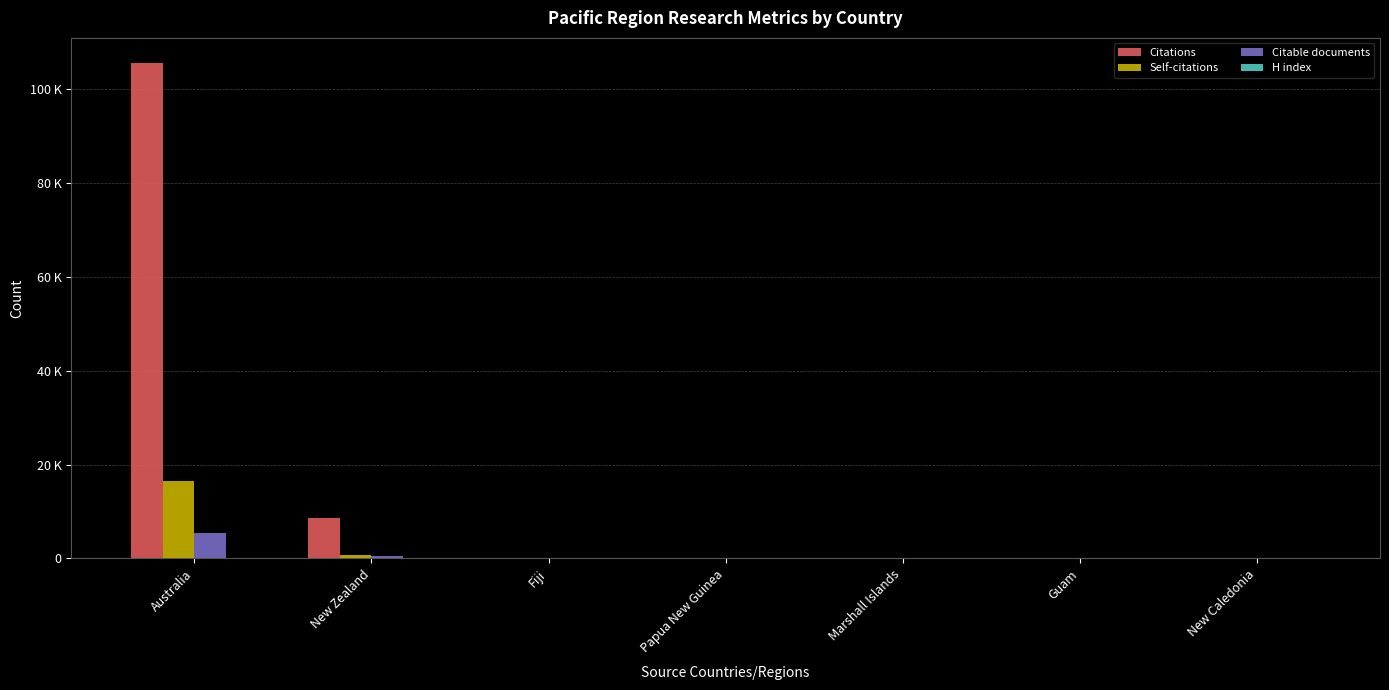

Which series has the widest spread of values?

Citations